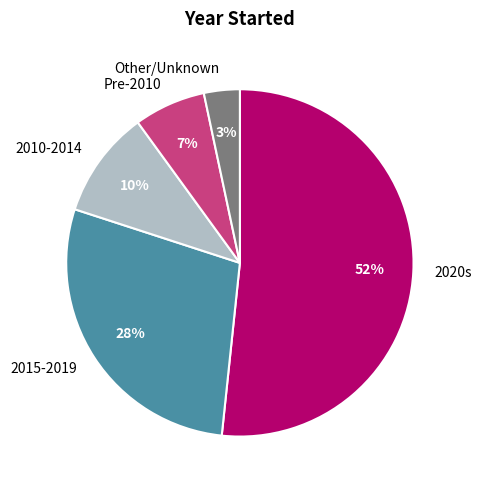

Count the number of slices in the pie.

5